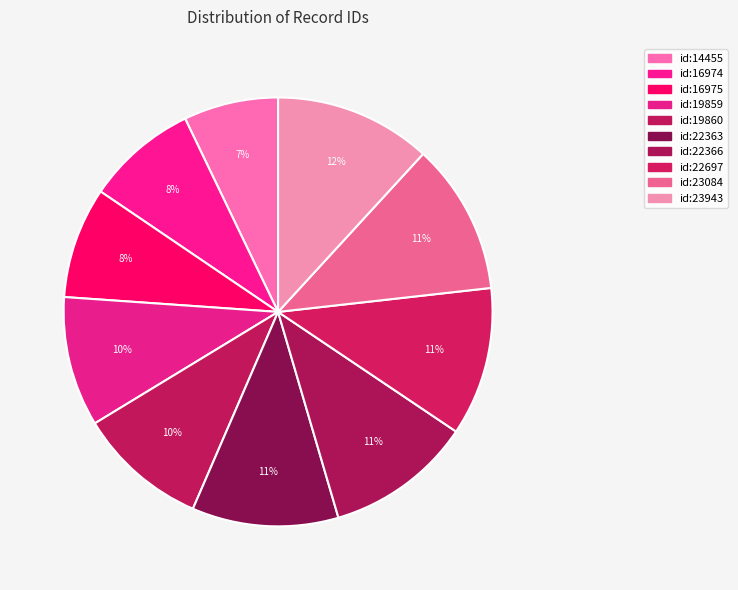

Count the number of slices in the pie.

10